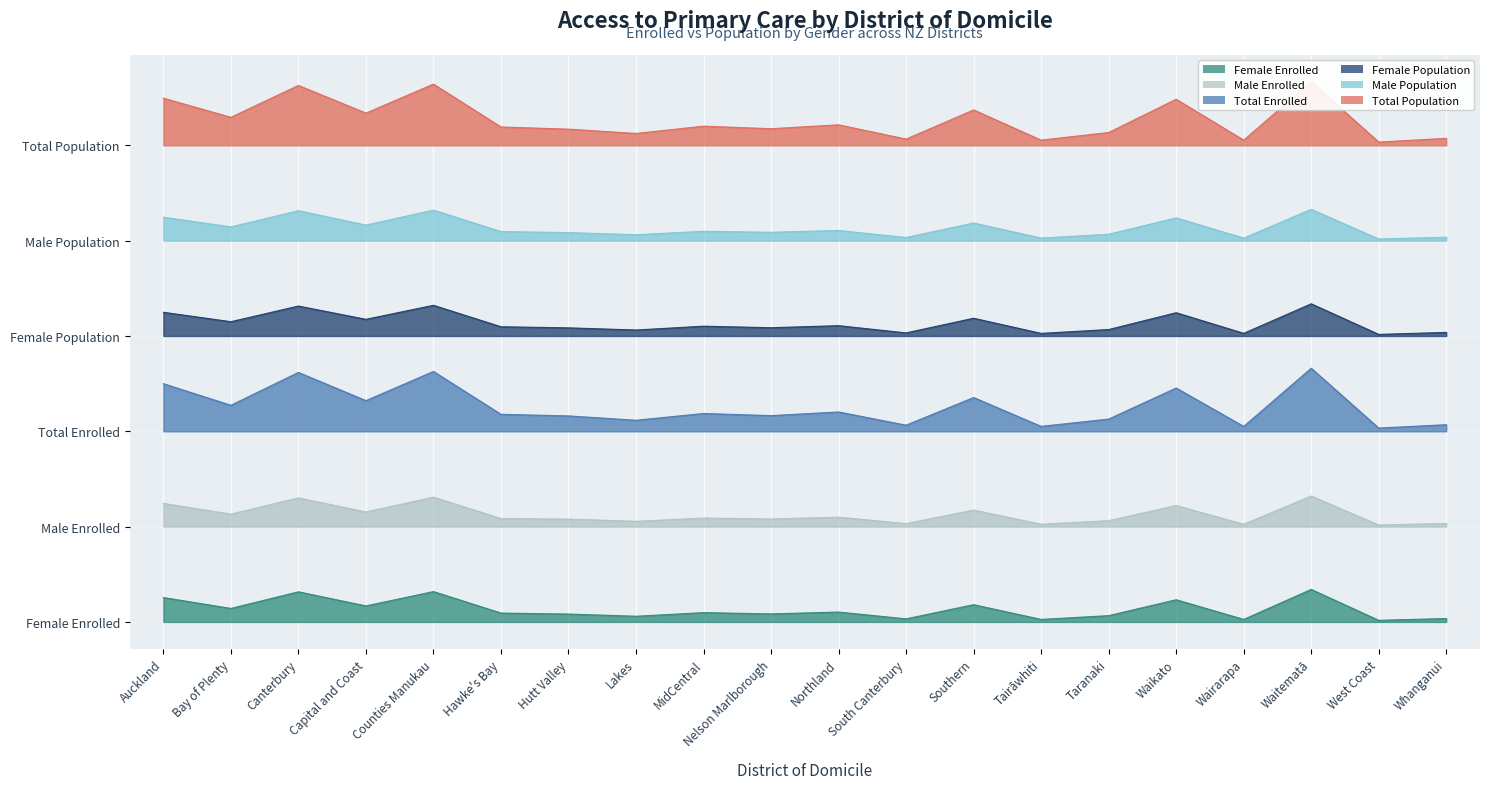

What is the value of the Total Enrolled point at the 19th from the left?

2.4